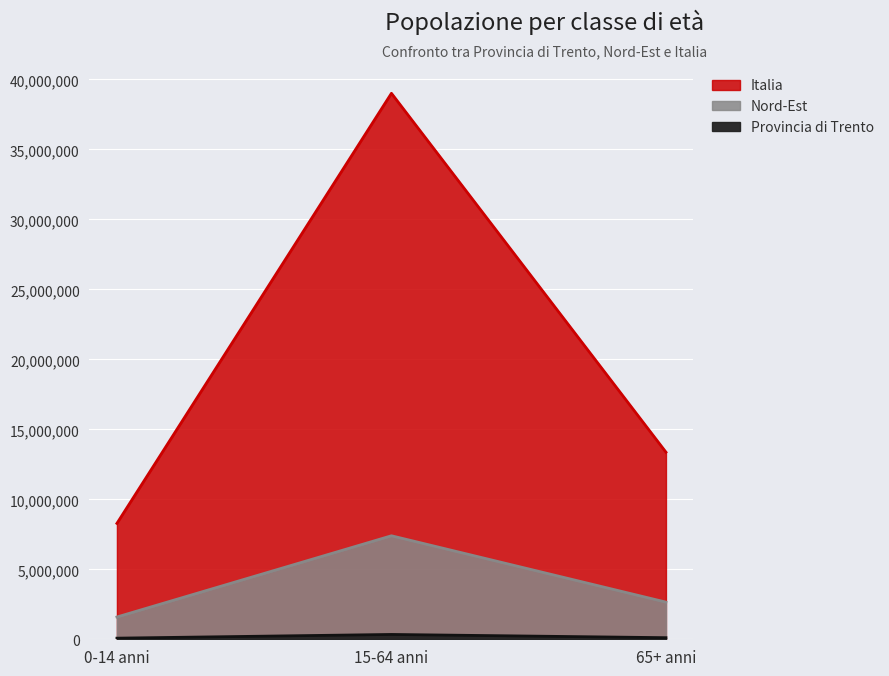

Does the chart display data point markers on the line(s)?

No